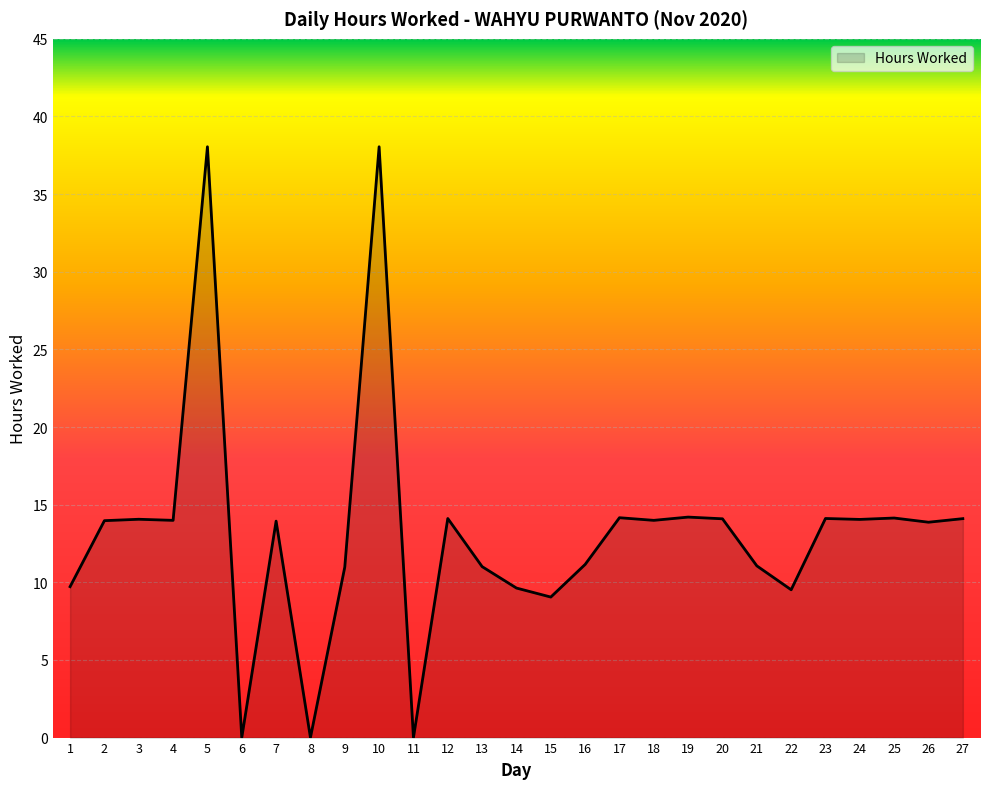

Is it true that the value at 24 is 24.0?

False